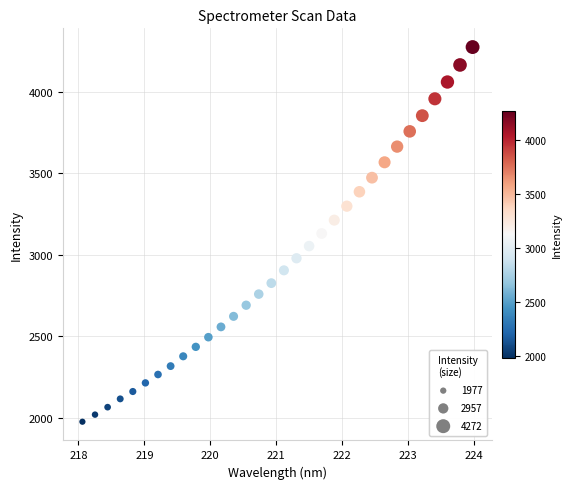

What is the range of X values (max minus min)?

5.9